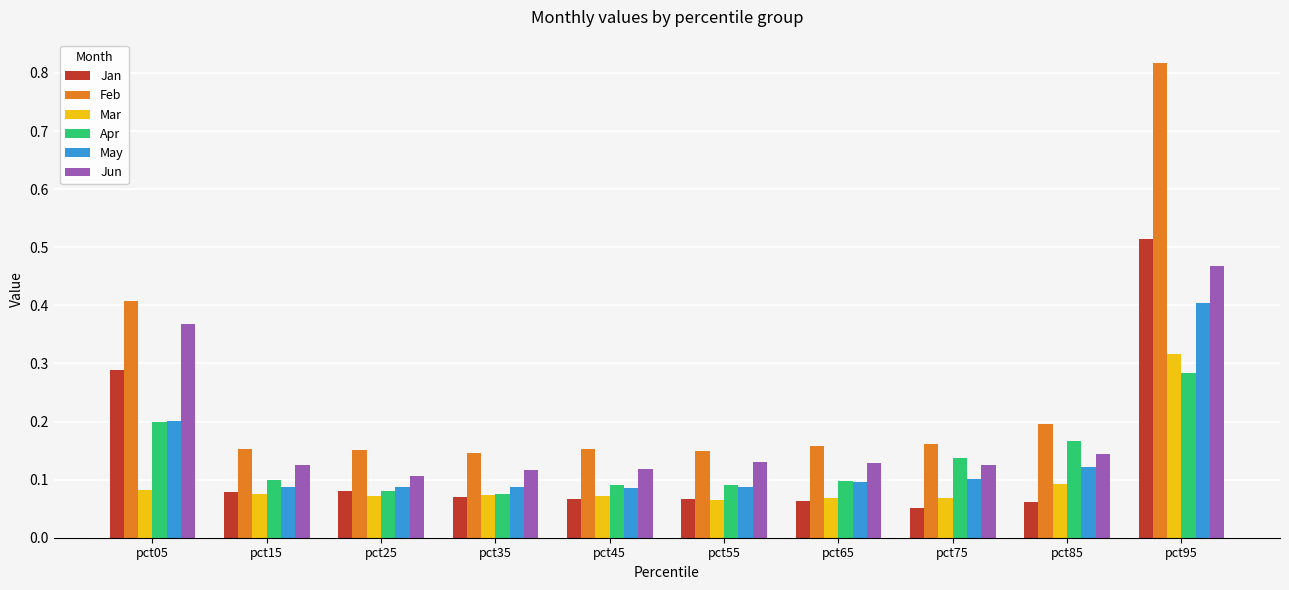

At which category is the sum across all series the highest?

pct95